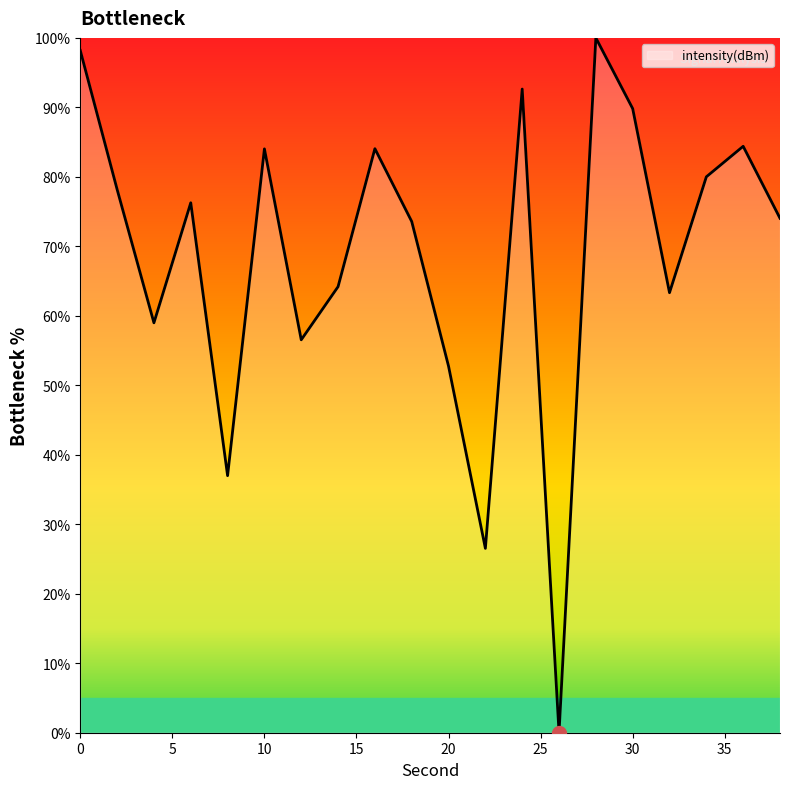

How many lines are shown in the chart?

1